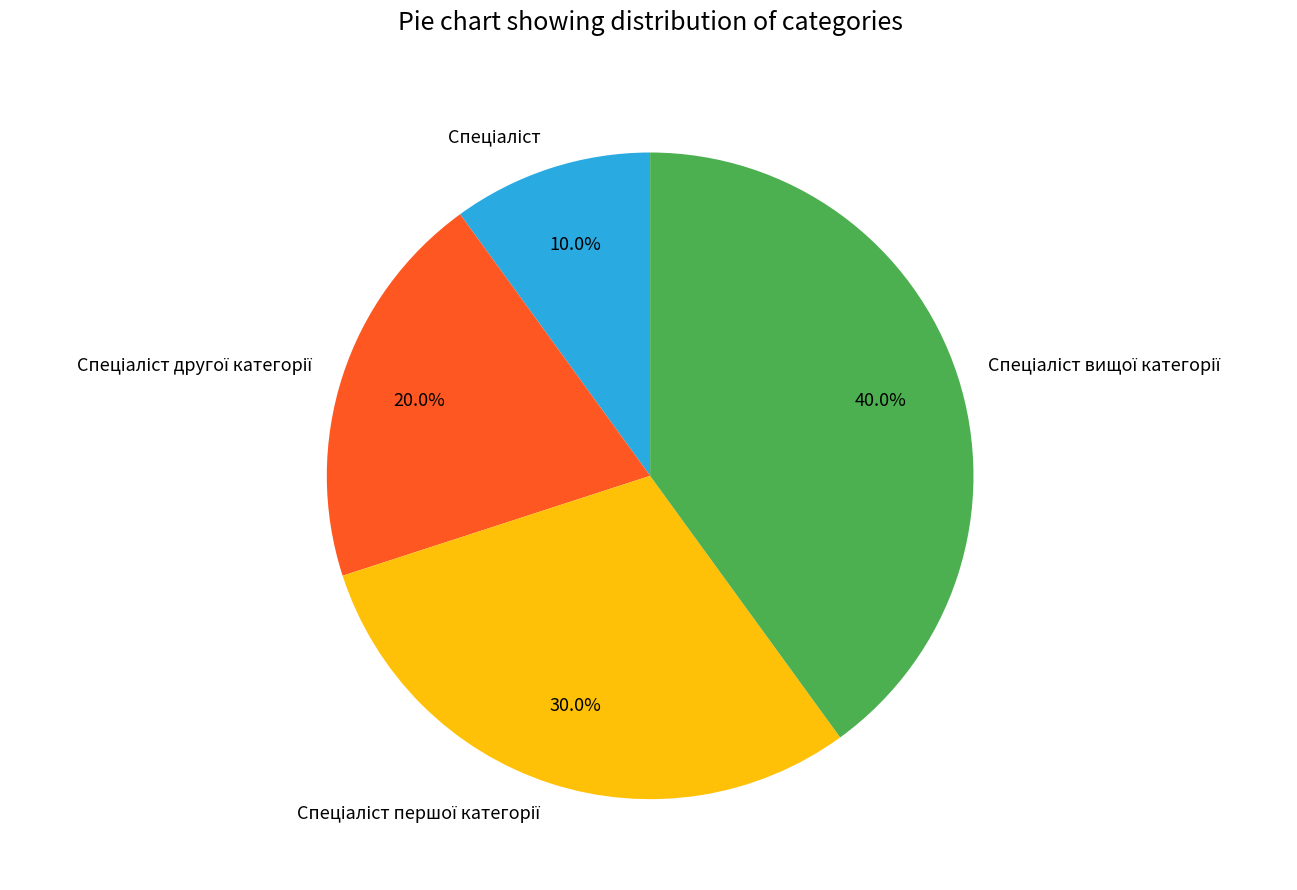

Is there a majority slice in this chart?

No